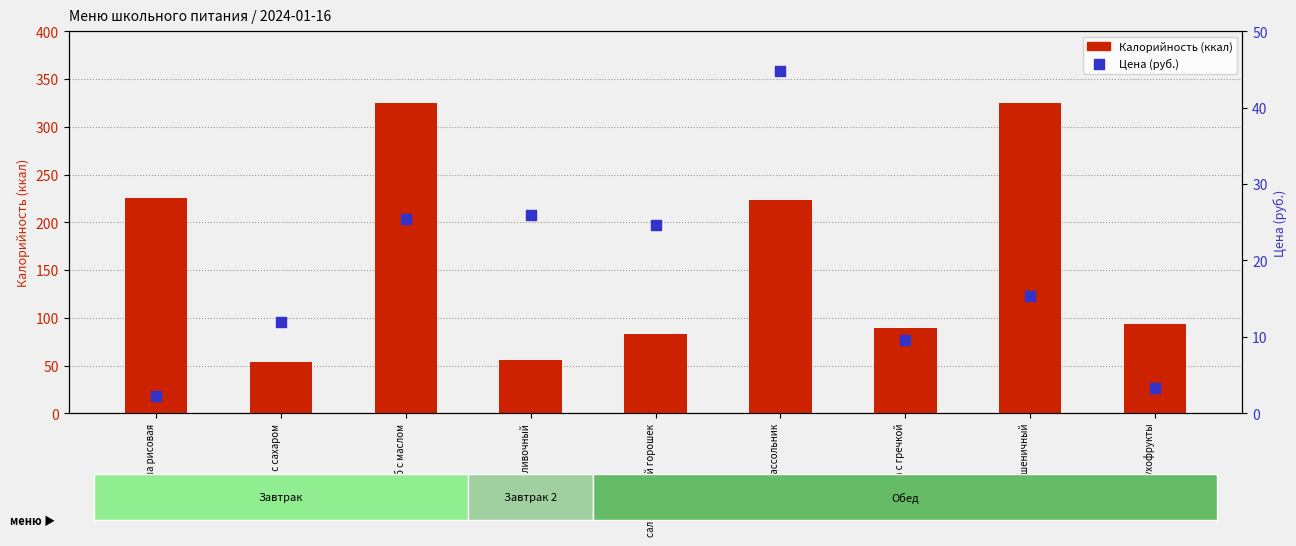

Which series has the largest Y range (max minus min)?

Калорийность